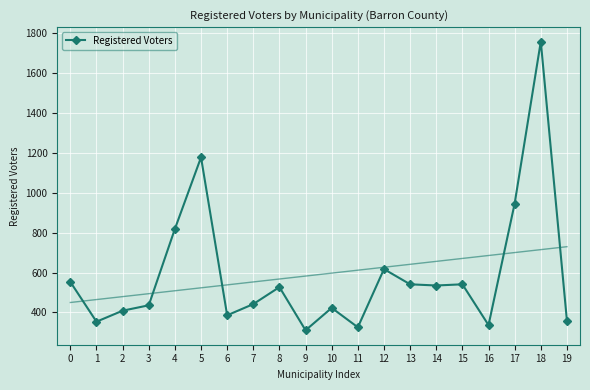

Where is the data nearest to the value 1033?

17